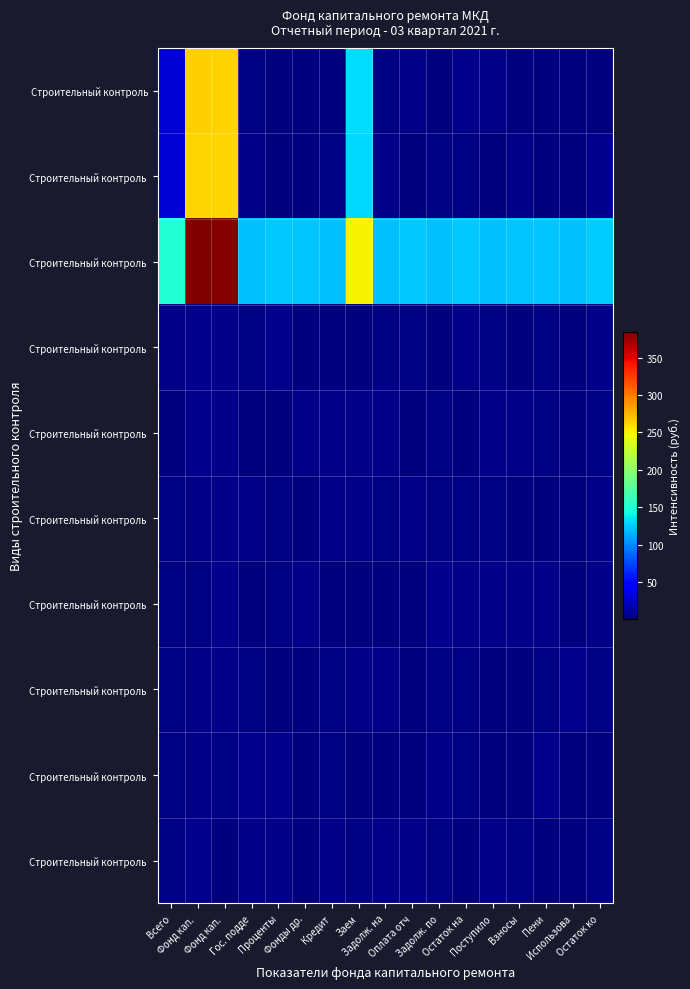

At which category is the sum across all series the highest?

Фонд кап. 